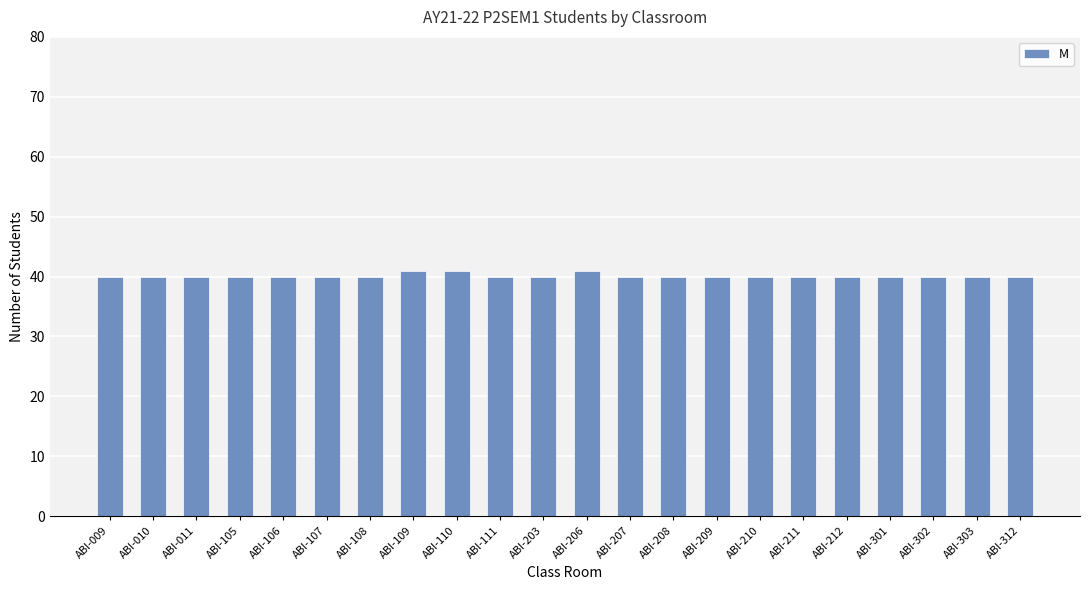

What is the sum of the values at ABI-110 and ABI-011?

81